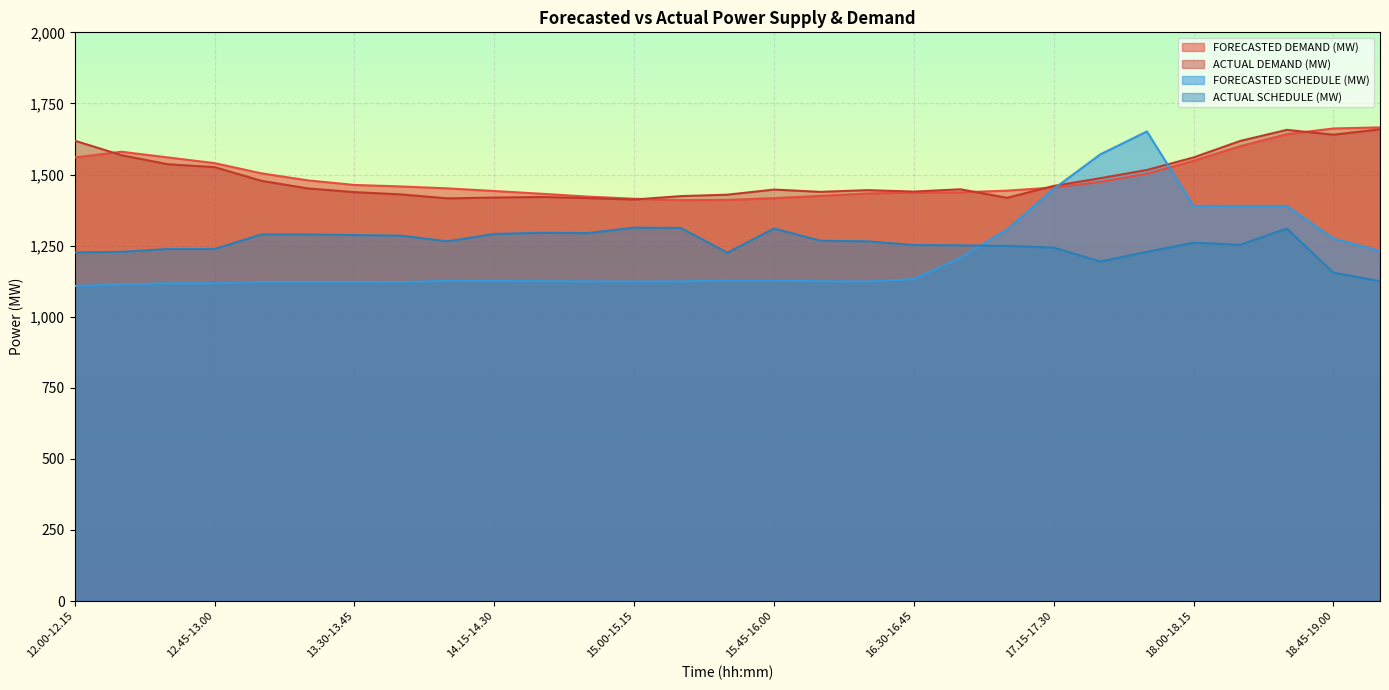

Rank the series at 18.00-18.15 from highest to lowest value.

ACTUAL DEMAND (MW), FORECASTED DEMAND (MW), FORECASTED SCHEDULE (MW), ACTUAL SCHEDULE (MW)